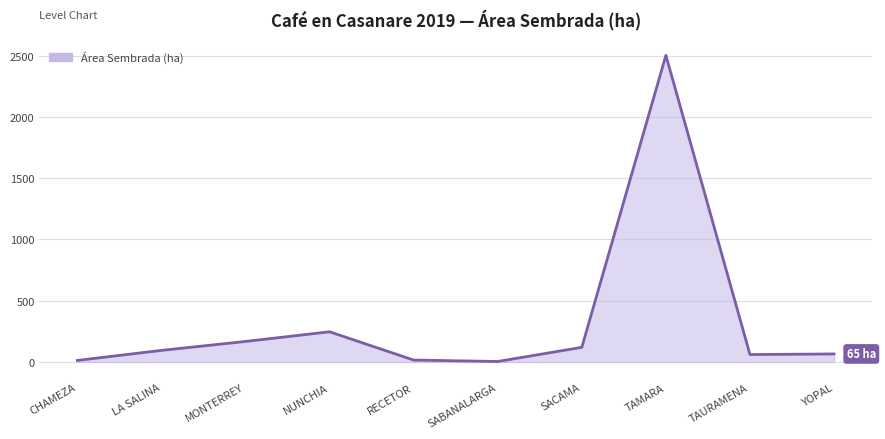

The value at TAMARA is 3355.5. True or false?

False